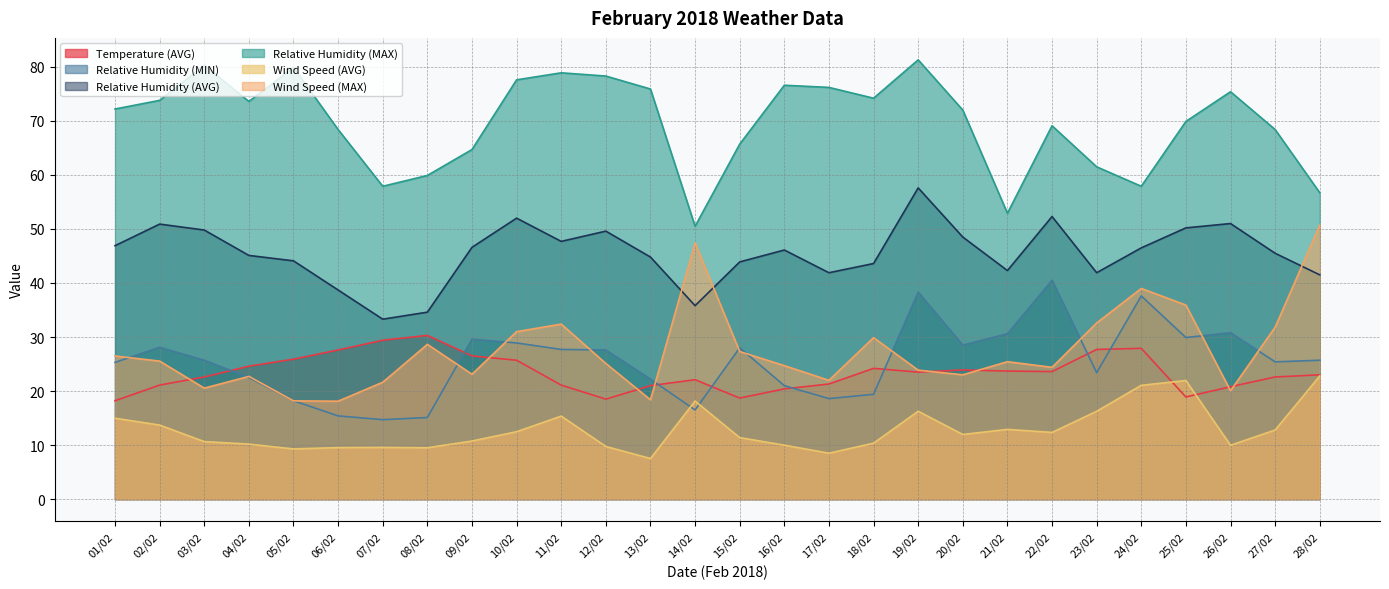

How many data points in Relative Humidity (MIN) are above 25?

17